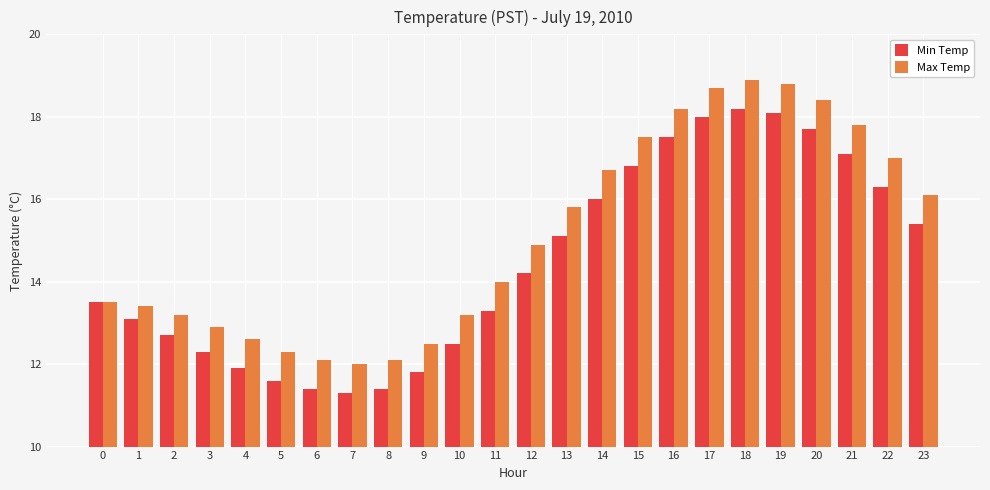

How many bars are there in total?

48